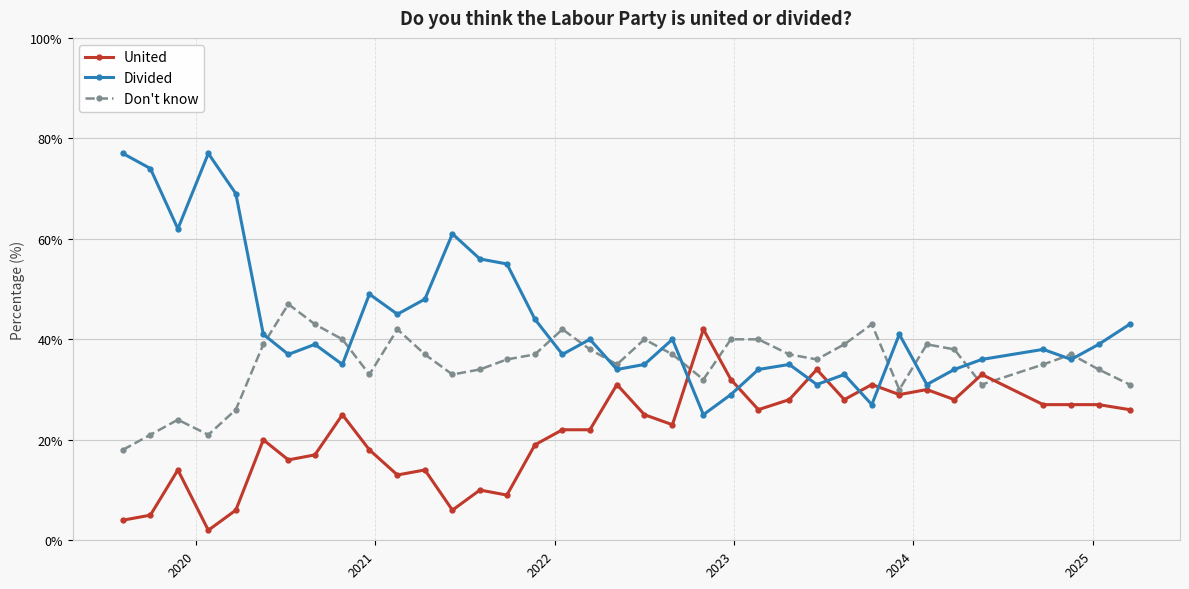

How many intersections are there between United and Don't know?

4